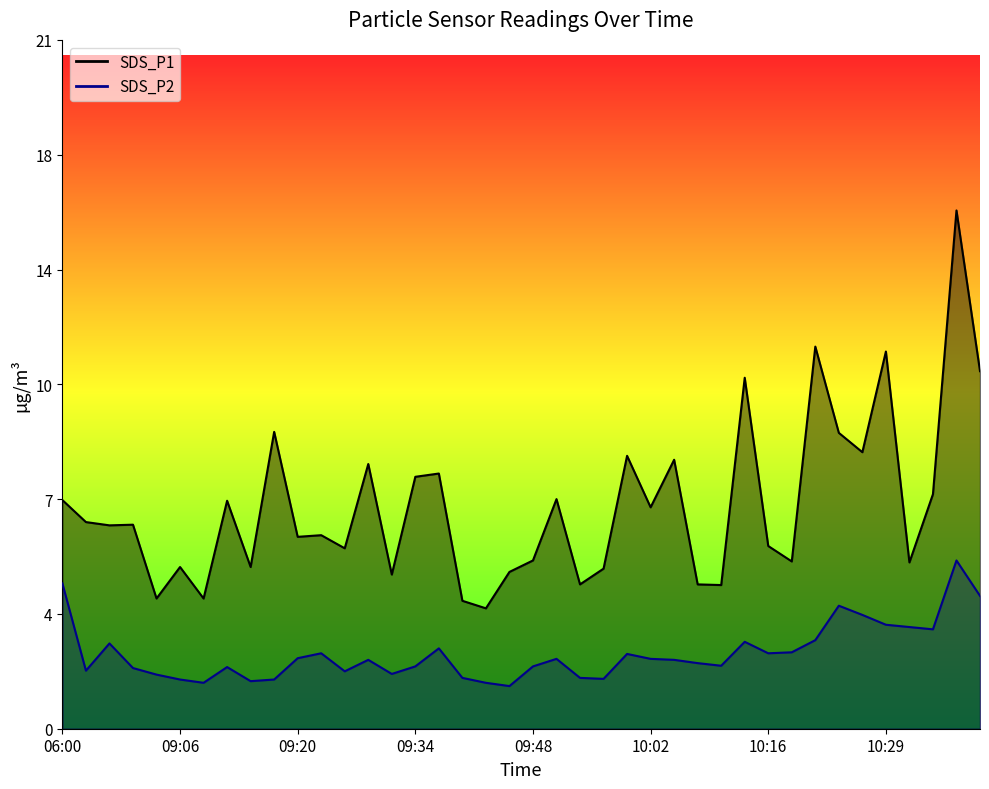

Reading left to right, extract all data points from this chart.

SDS_P1: 06:00=7.0	08:44=6.3	08:57=6.2	09:00=6.2	09:03=4.0	09:06=4.9	09:09=4.0	09:11=7.0	09:14=4.9	09:17=9.1	09:20=5.8	09:23=5.9	09:26=5.5	09:28=8.1	09:31=4.7	09:34=7.7	09:37=7.8	09:40=3.9	09:42=3.7	09:45=4.8	09:48=5.1	09:51=7.0	09:54=4.4	09:56=4.9	09:59=8.3	10:02=6.8	10:05=8.2	10:07=4.4	10:10=4.4	10:13=10.7	10:16=5.6	10:18=5.1	10:21=11.7	10:24=9.0	10:27=8.4	10:29=11.5	10:32=5.1	10:35=7.2	10:38=15.8	10:41=10.9
SDS_P2: 06:00=4.4	08:44=1.8	08:57=2.6	09:00=1.9	09:03=1.6	09:06=1.5	09:09=1.4	09:11=1.9	09:14=1.4	09:17=1.5	09:20=2.1	09:23=2.3	09:26=1.8	09:28=2.1	09:31=1.7	09:34=1.9	09:37=2.5	09:40=1.6	09:42=1.4	09:45=1.3	09:48=1.9	09:51=2.1	09:54=1.6	09:56=1.5	09:59=2.3	10:02=2.1	10:05=2.1	10:07=2.0	10:10=1.9	10:13=2.6	10:16=2.3	10:18=2.3	10:21=2.7	10:24=3.8	10:27=3.5	10:29=3.2	10:32=3.1	10:35=3.0	10:38=5.1	10:41=4.0